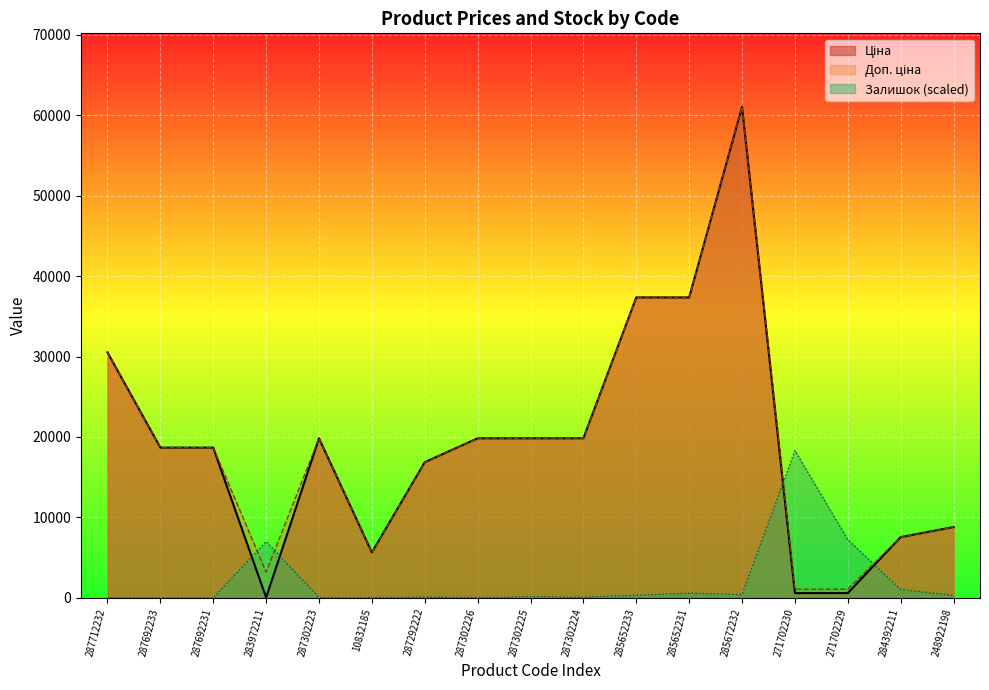

What is the total value across all series at 287302226?

39688.7